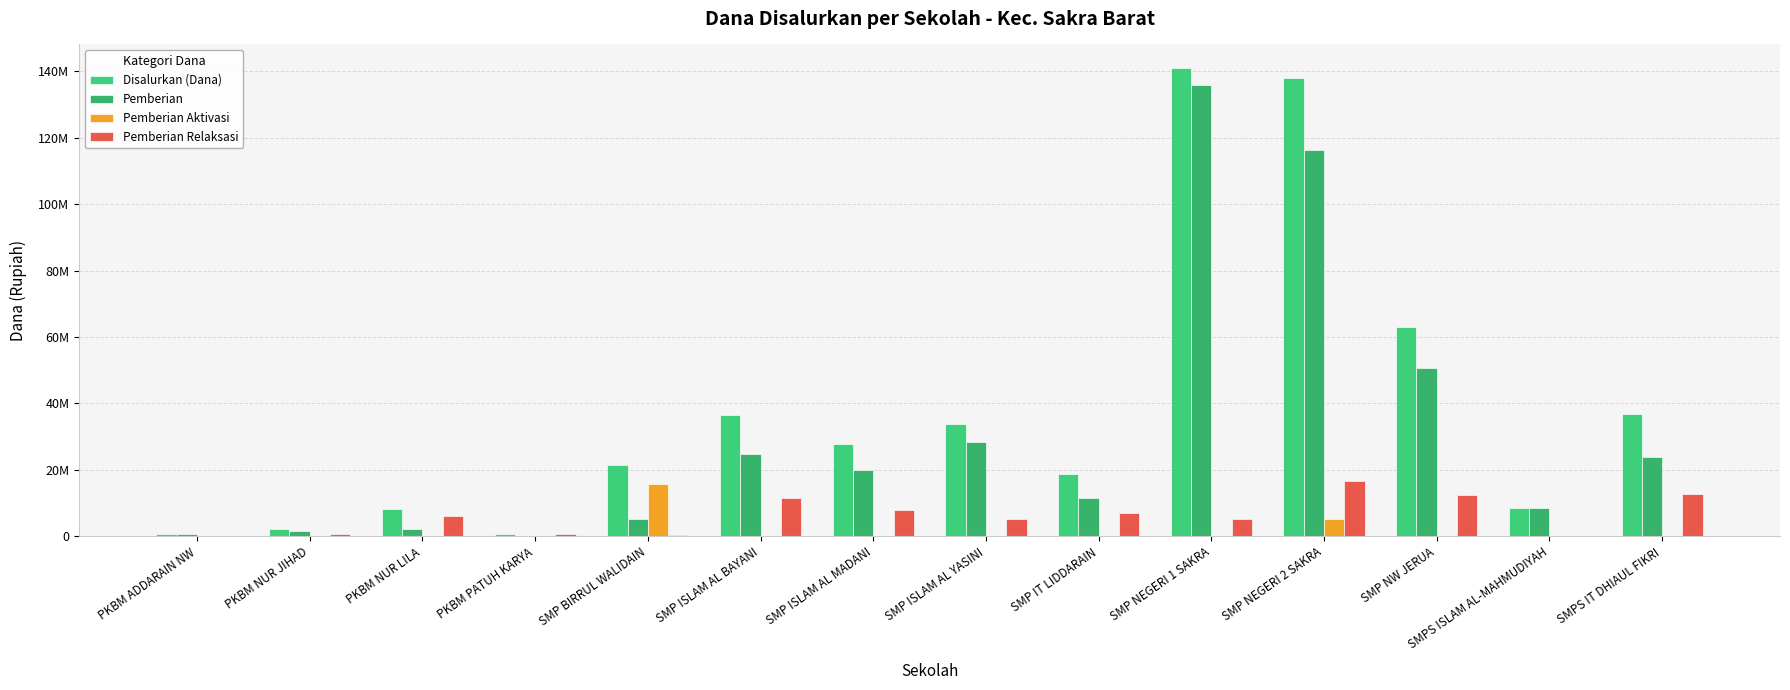

What position from the right is SMP ISLAM AL MADANI?

8